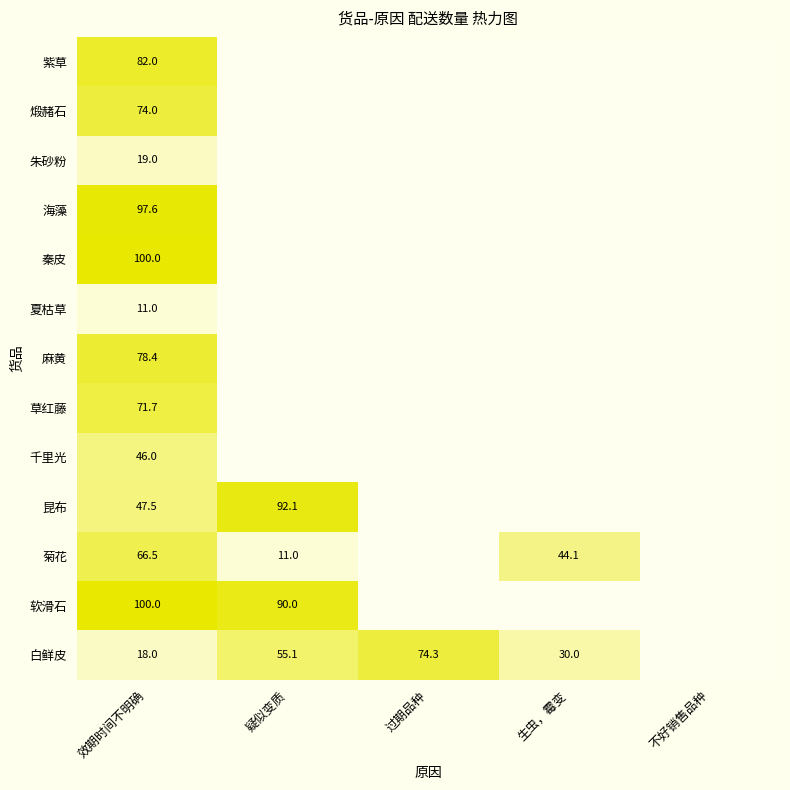

Between 不好销售品种 and 效期时间不明确, which is larger?

效期时间不明确